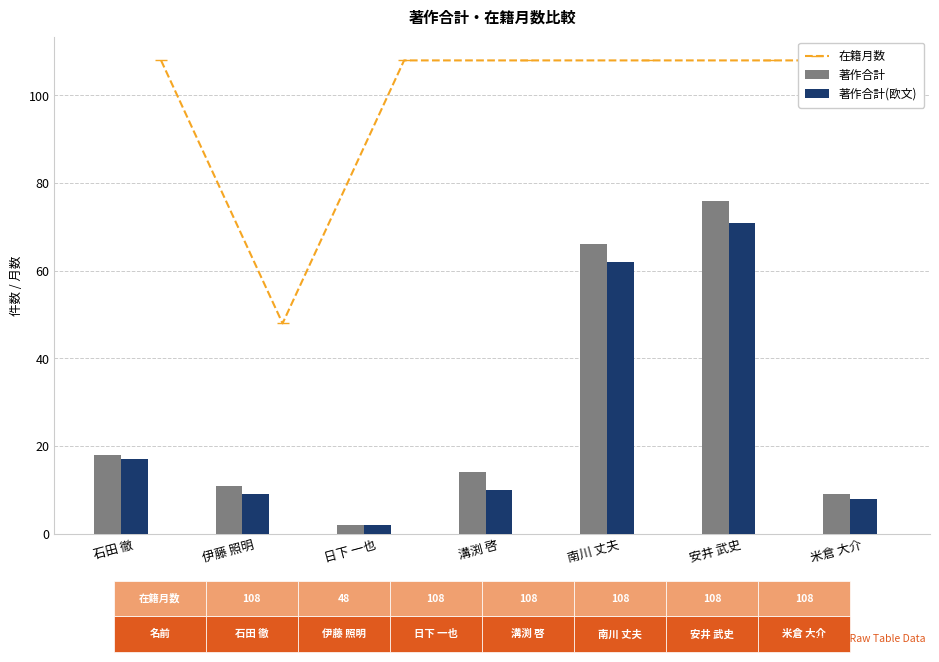

What is the sum of the 著作合計 values at 南川 丈夫 and 石田 徹?

84